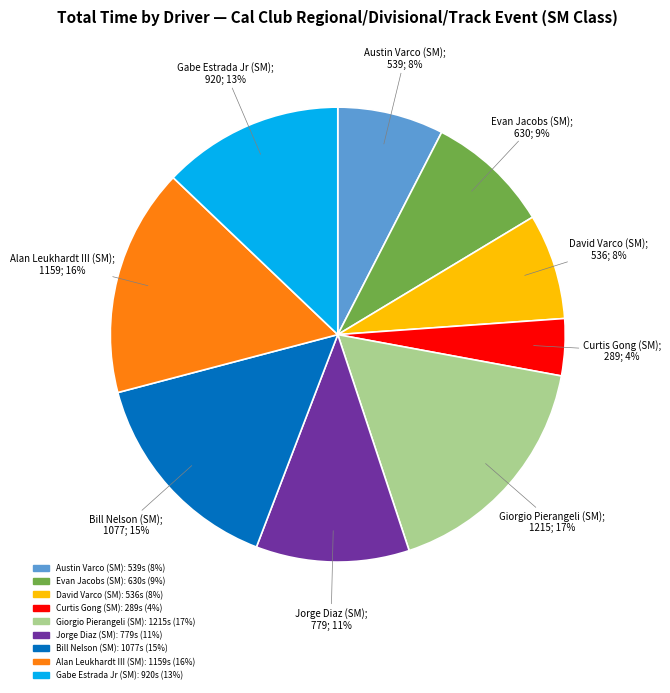

Do Giorgio Pierangeli (SM) and Alan Leukhardt III (SM) together represent more than half of the pie?

No